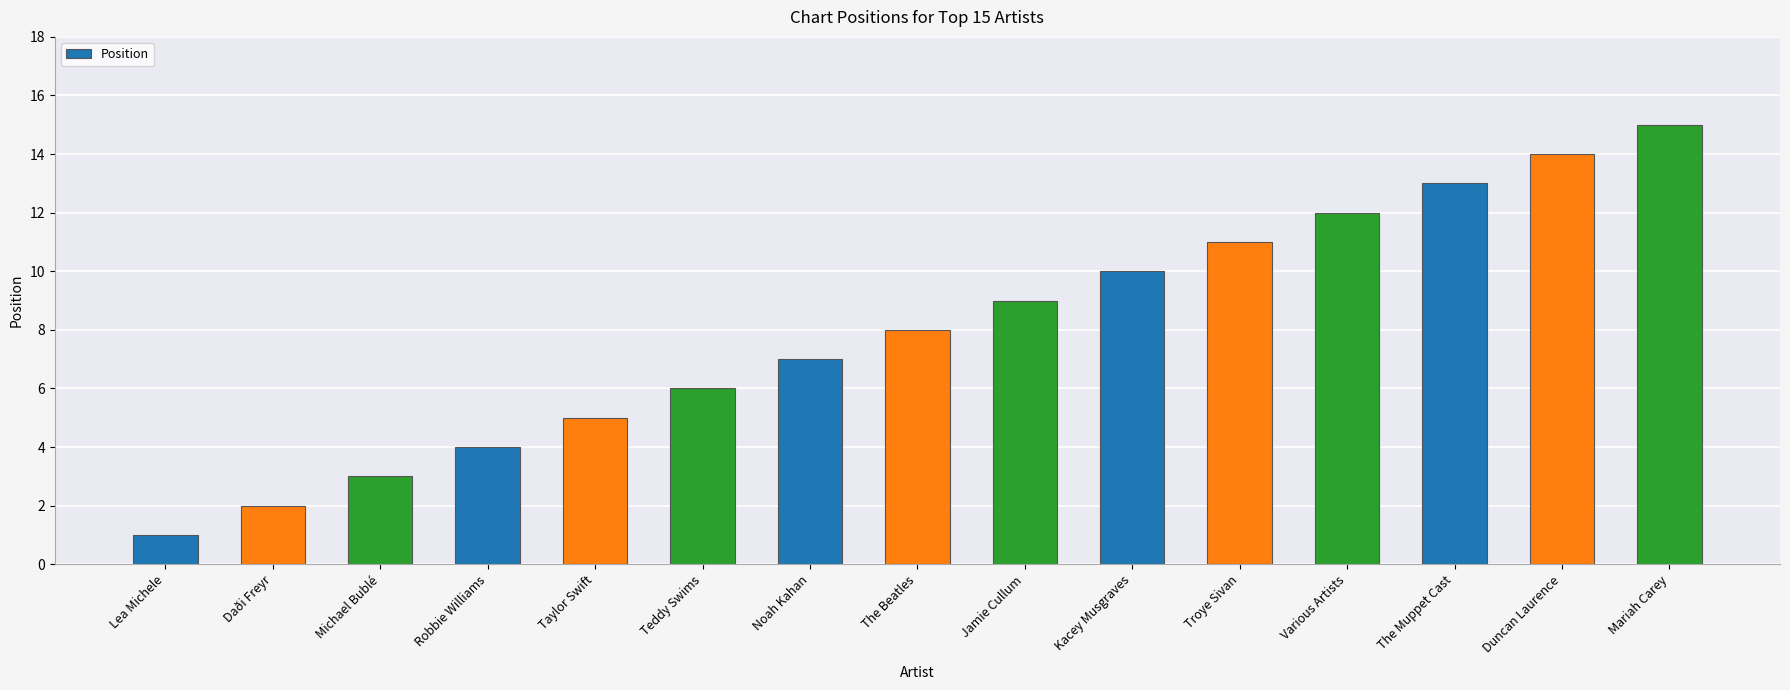

What is the difference between the maximum and minimum values?

14